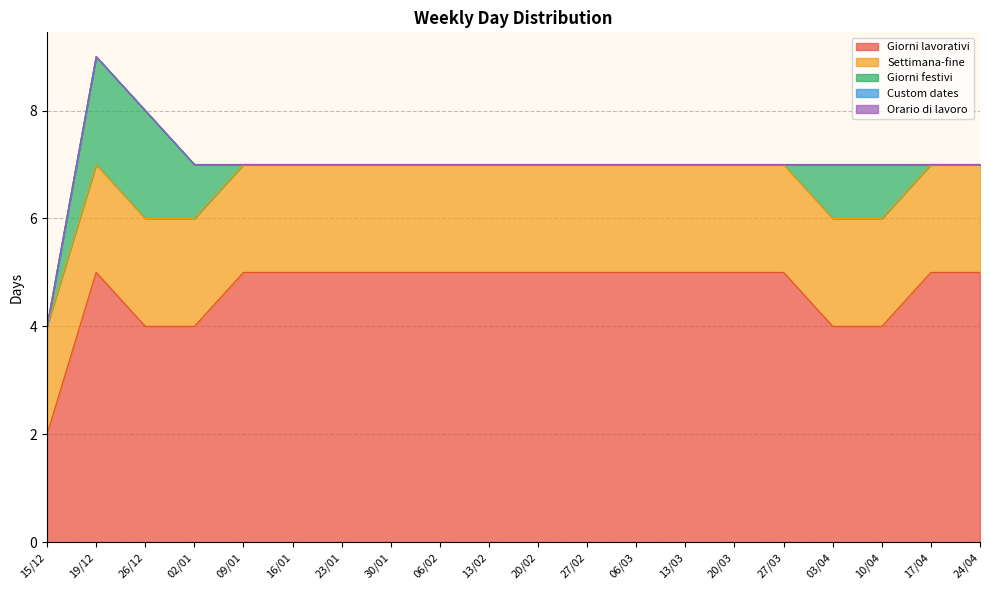

Between 23/01 and 17/04, which series saw the biggest shift?

Giorni lavorativi